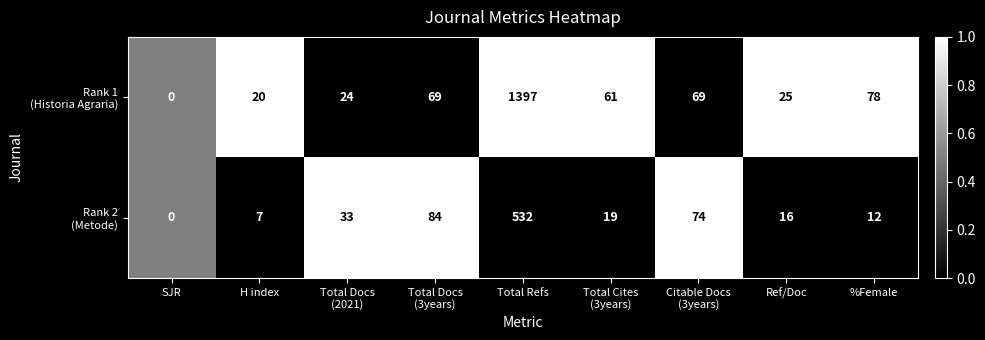

What is the difference between the highest and lowest values at Citable Docs
(3years)?

5